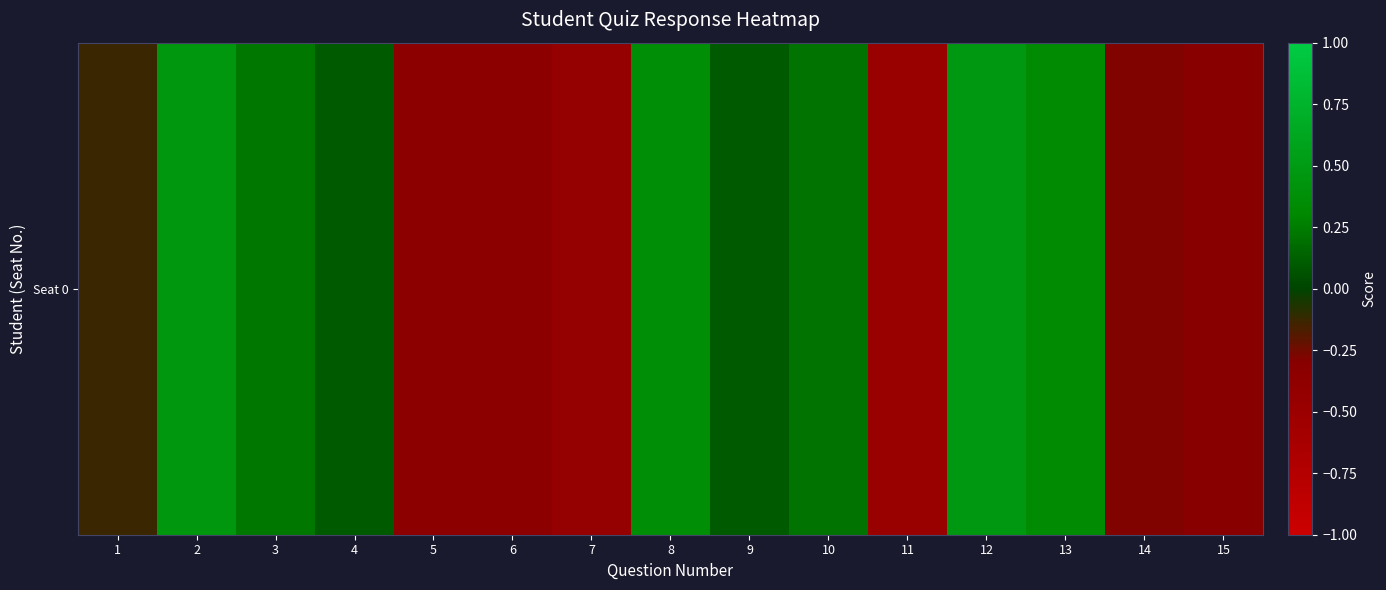

Reading left to right, extract all data points from this chart.

-0.1	0.5	0.2	0.1	-0.3	-0.3	-0.4	0.4	0.1	0.2	-0.5	0.5	0.3	-0.3	-0.3